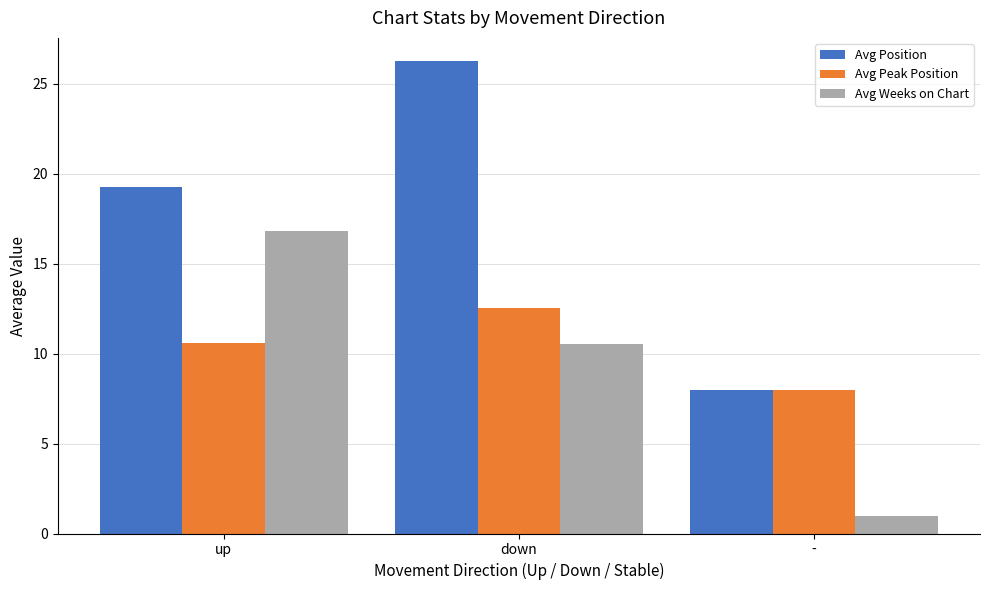

At how many categories does at least one series exceed 6?

3